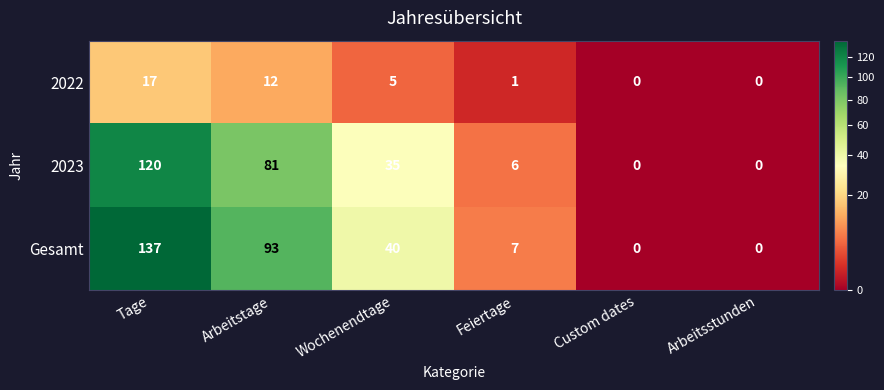

Reading right to left, extract all data points from this chart.

2022: 0	0	1	5	12	17
2023: 0	0	6	35	81	120
Gesamt: 0	0	7	40	93	137